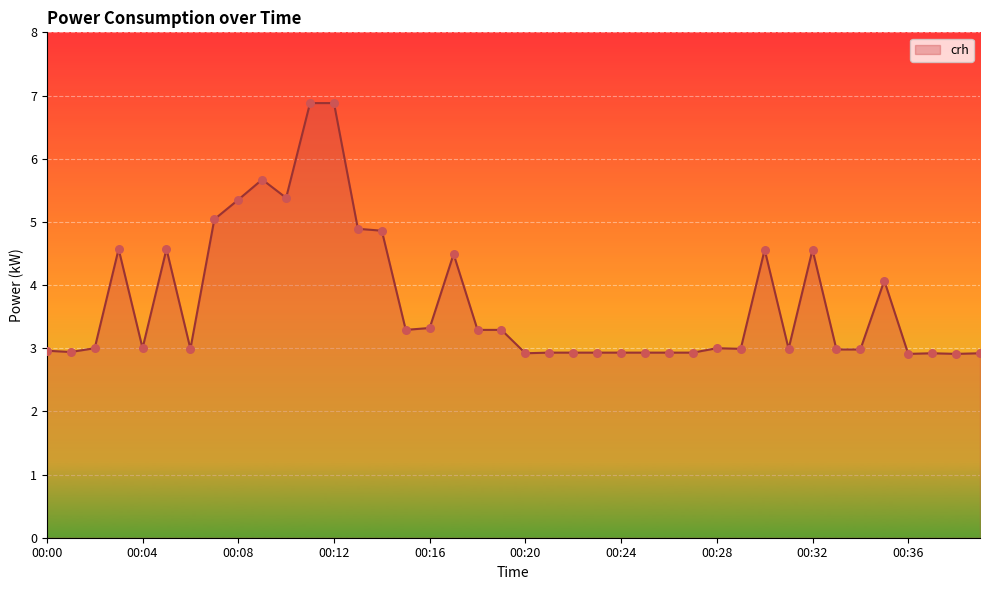

What is the greatest value displayed?

6.9